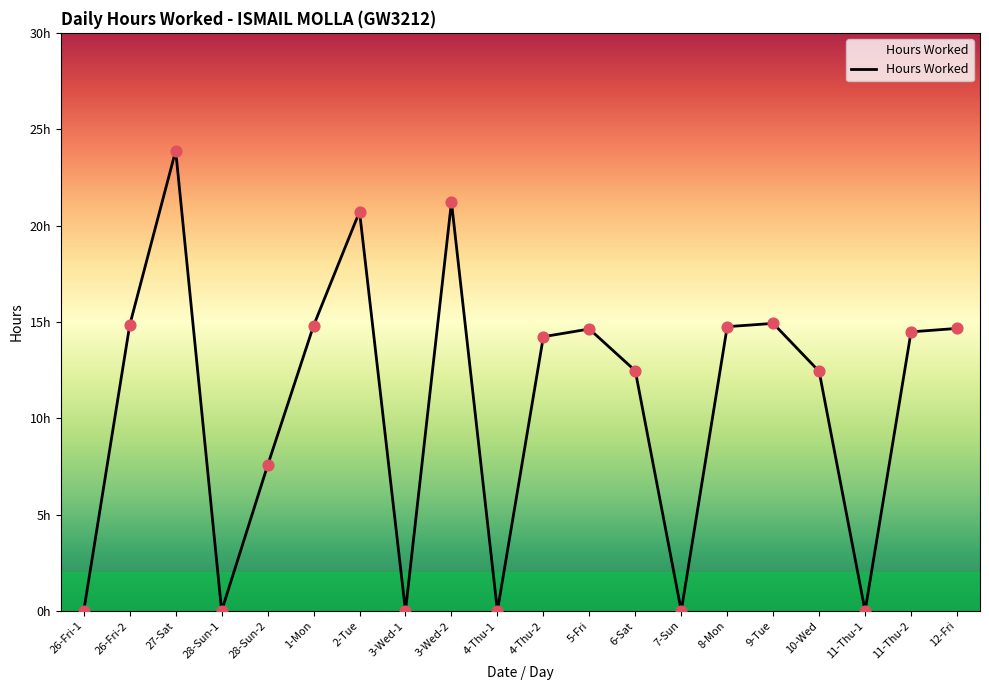

What is the ratio of the value at 9-Tue to the value at 10-Wed?

1.2